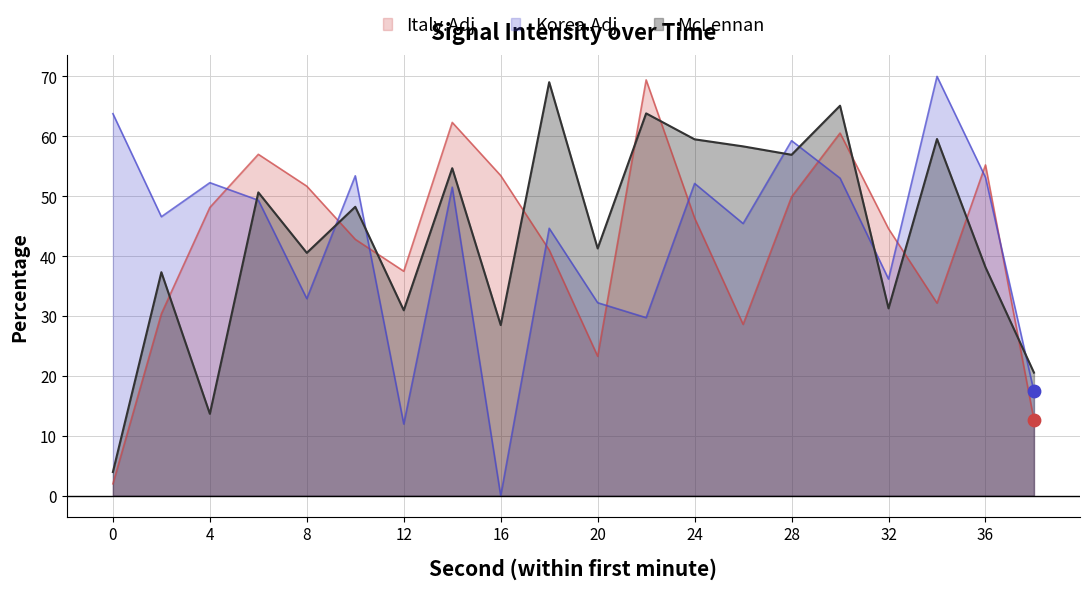

Which series contains the highest Y value?

Korea.Adj